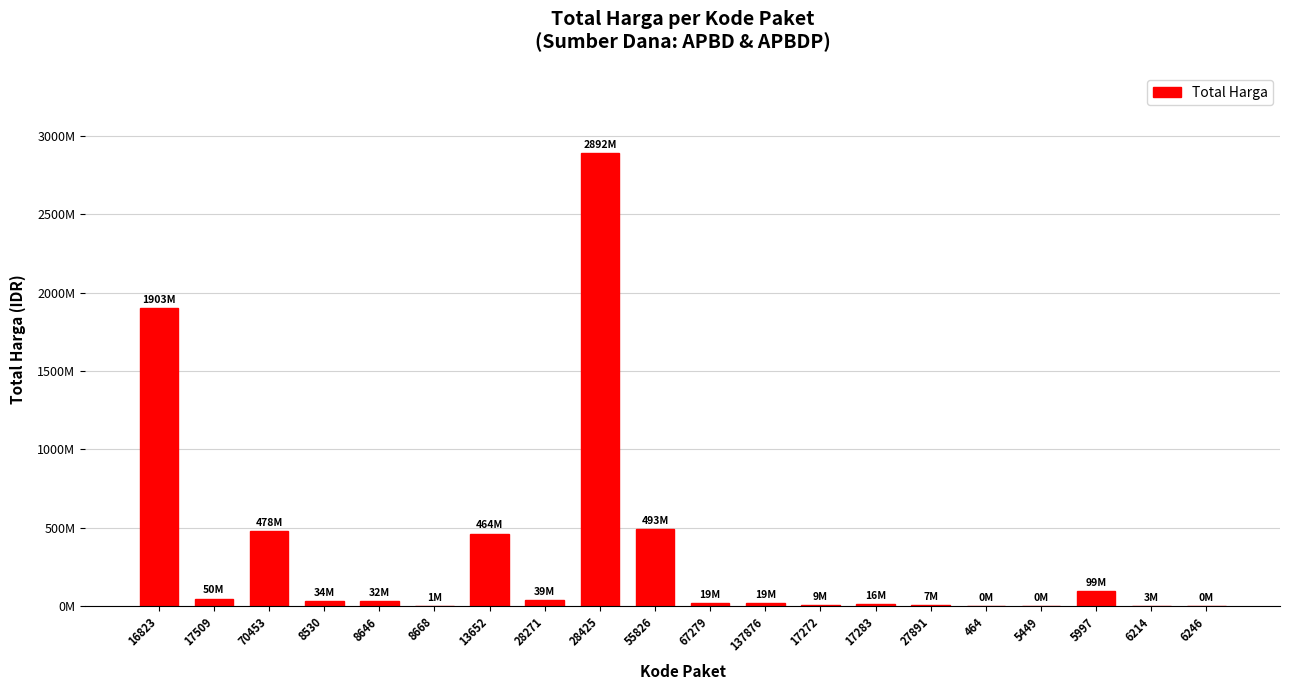

Are the bars horizontal?

No